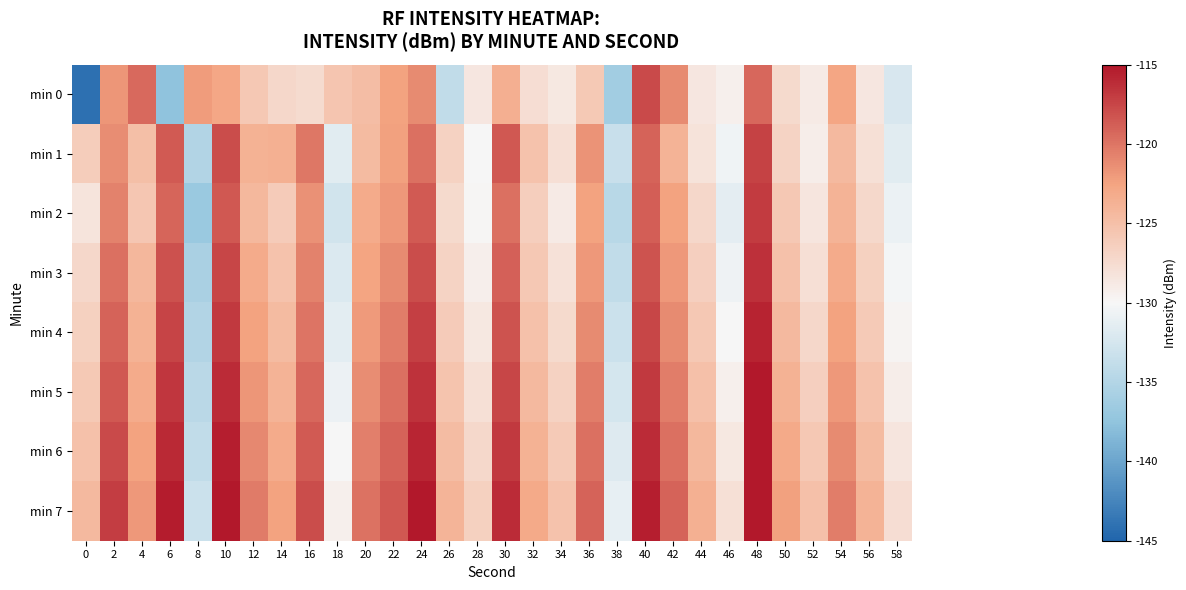

At 28, list the series in order from largest to smallest.

min 7, min 6, min 5, min 0, min 4, min 3, min 2, min 1